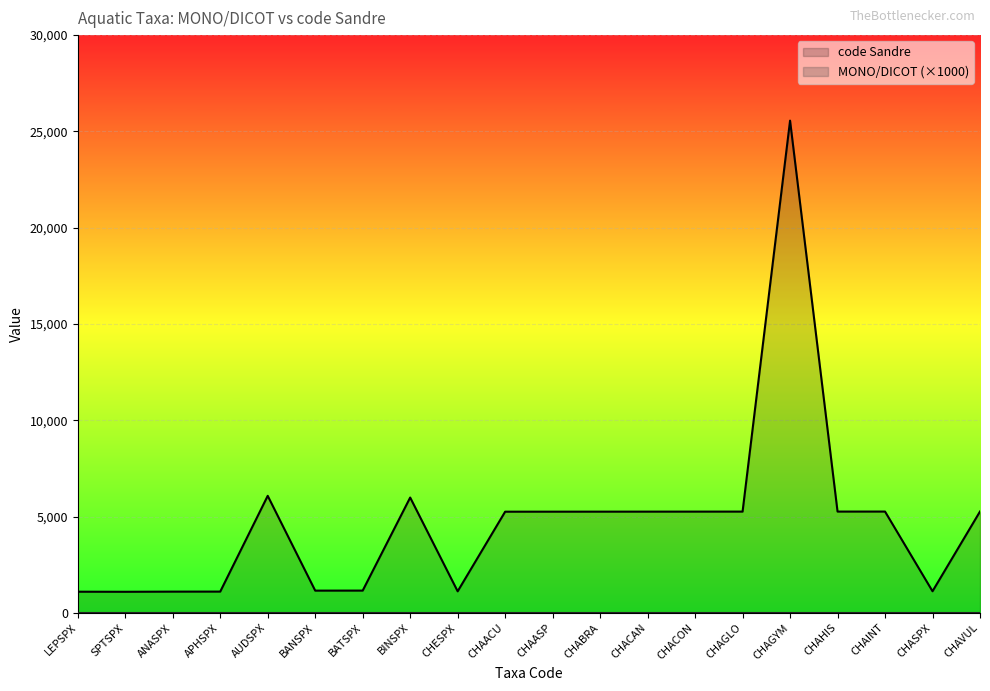

True or false: the data shows 5257 at CHAGLO.

True